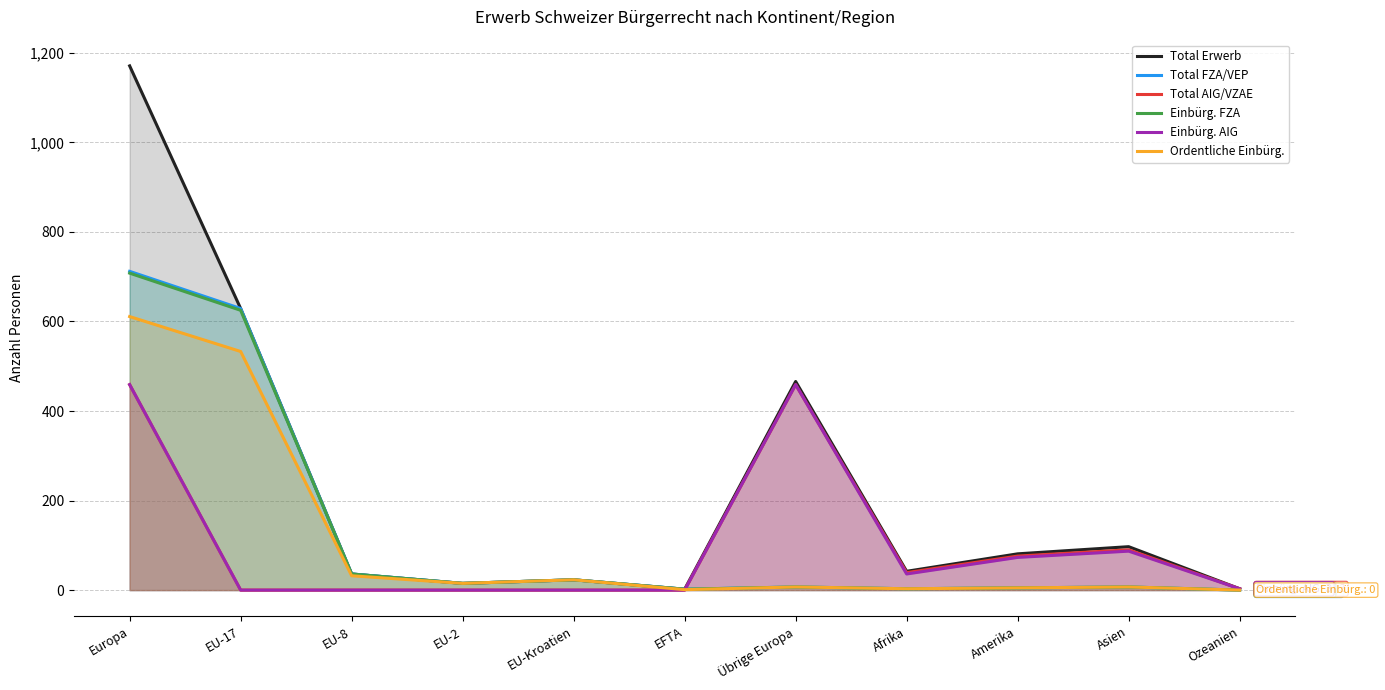

Which series ends up on top after the final intersection of Total FZA/VEP and Einbürg. AIG?

Einbürg. AIG